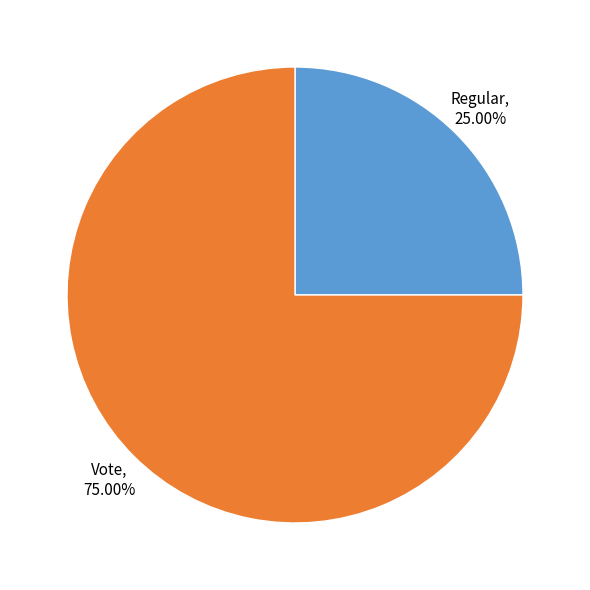

Does any single category account for the majority?

Yes